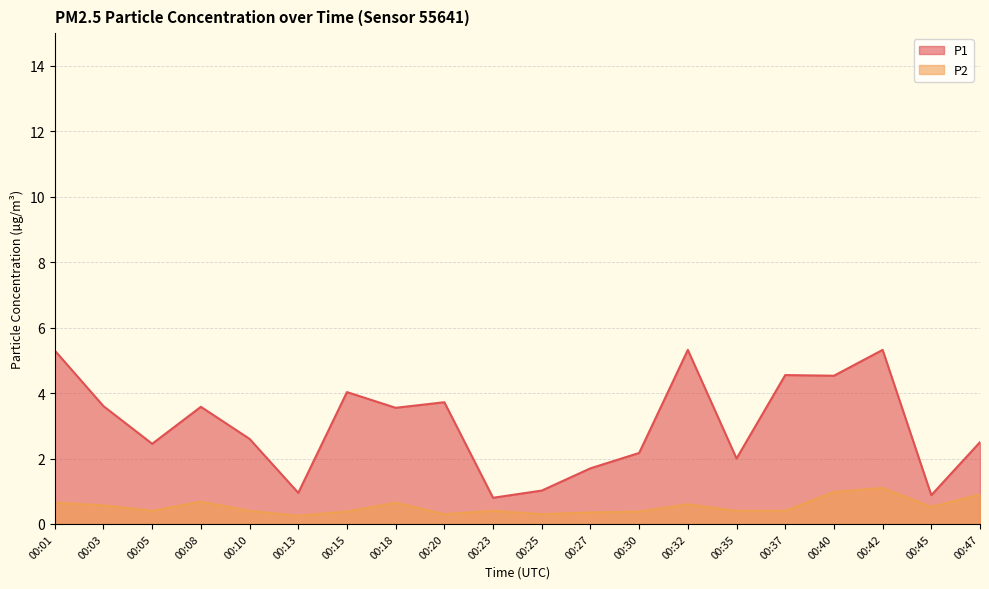

Rank the series at 00:03 from highest to lowest value.

P1, P2